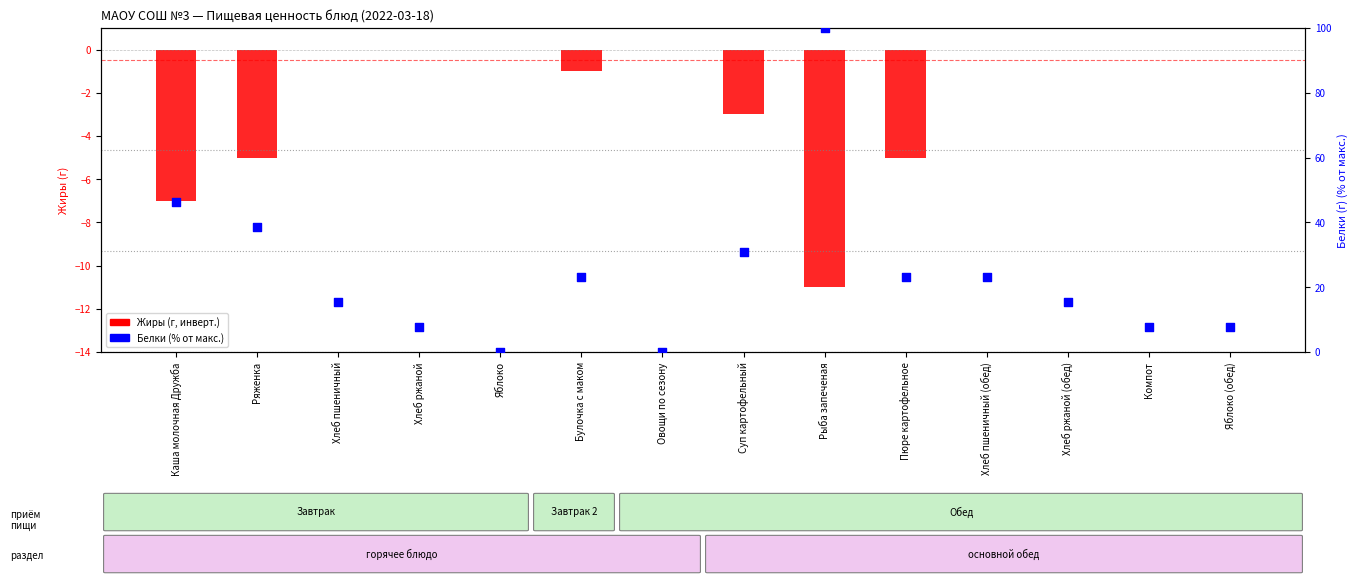

What are all the series names shown in the legend?

Жиры (г, инверт.), Белки (% от макс.)